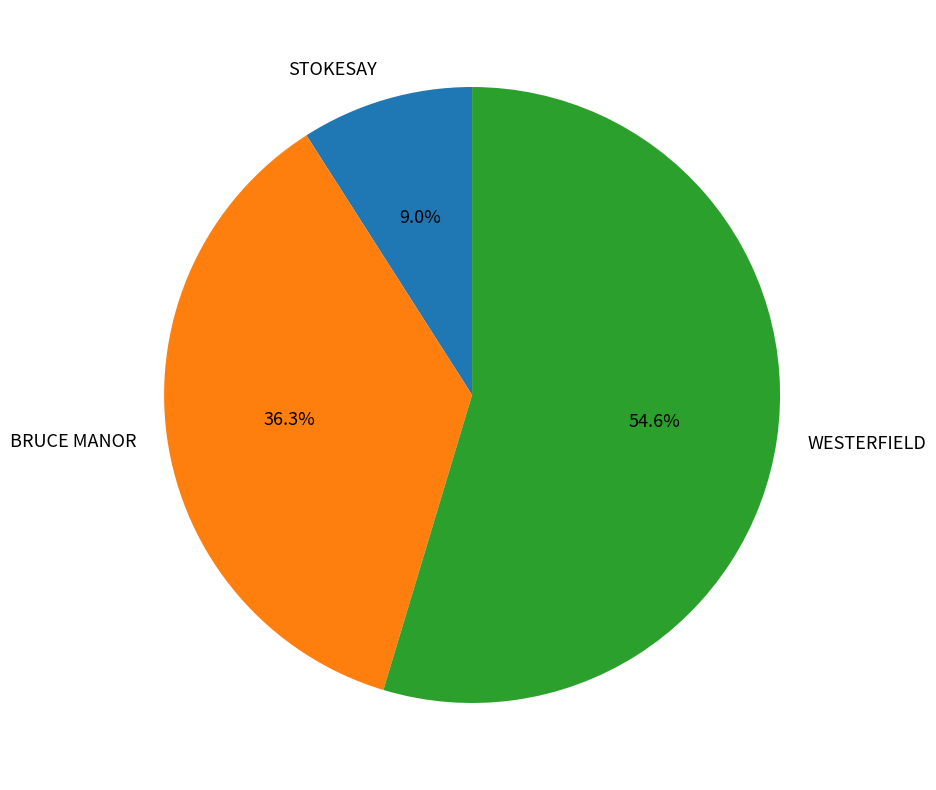

What portion of the pie excludes STOKESAY?

91.0%